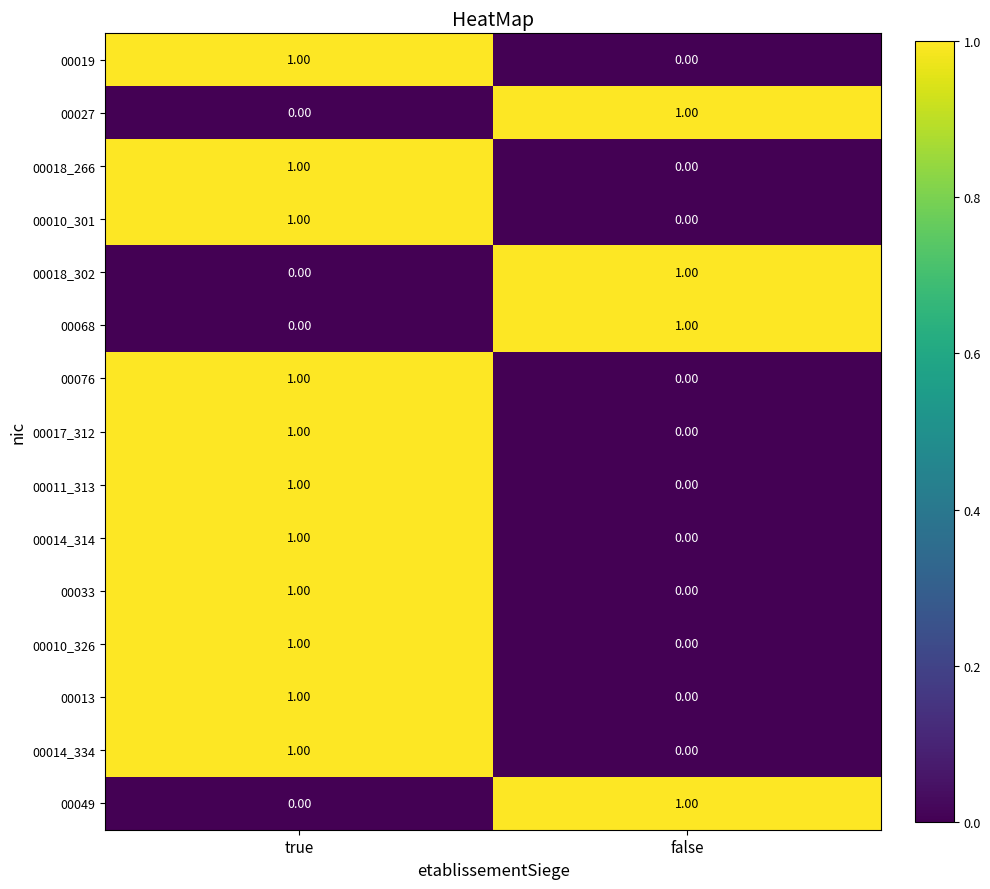

At which label is 00049 closest to 0?

true